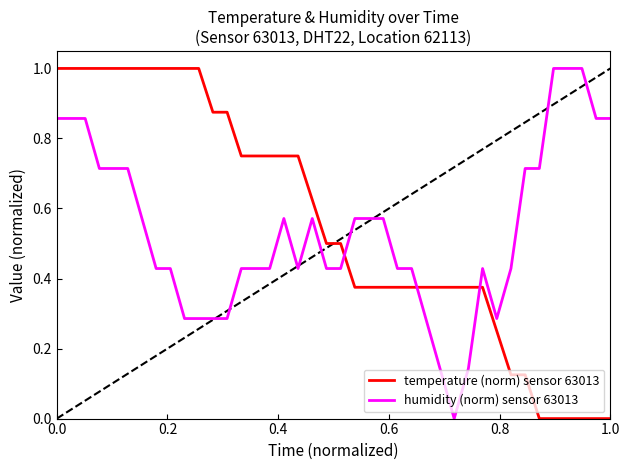

What is the greatest value displayed?

1.0